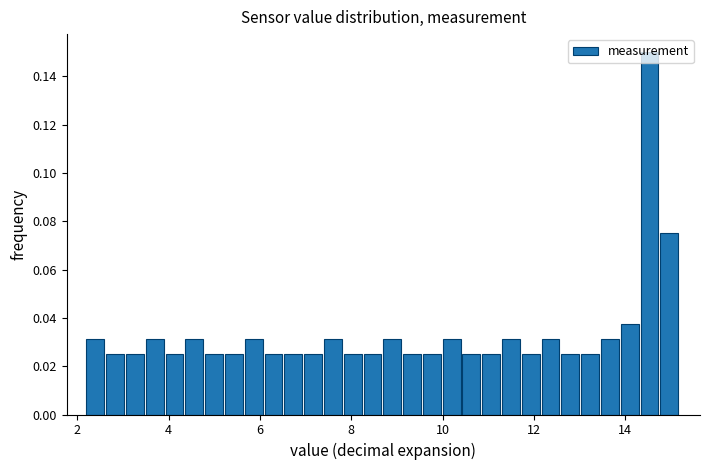

Around what value on the x-axis is the tallest bar? Give the approximate position of its centre, as read against the axis.

14.6